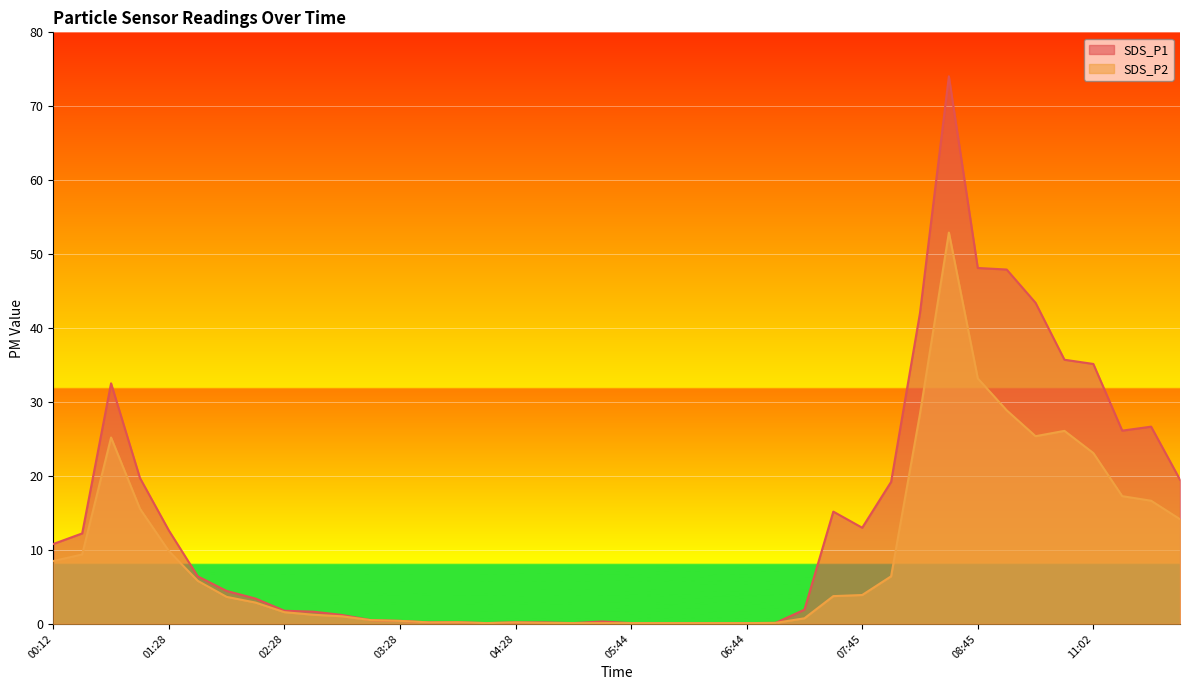

The value of SDS_P1 at 03:43 is 0.2. True or false?

True